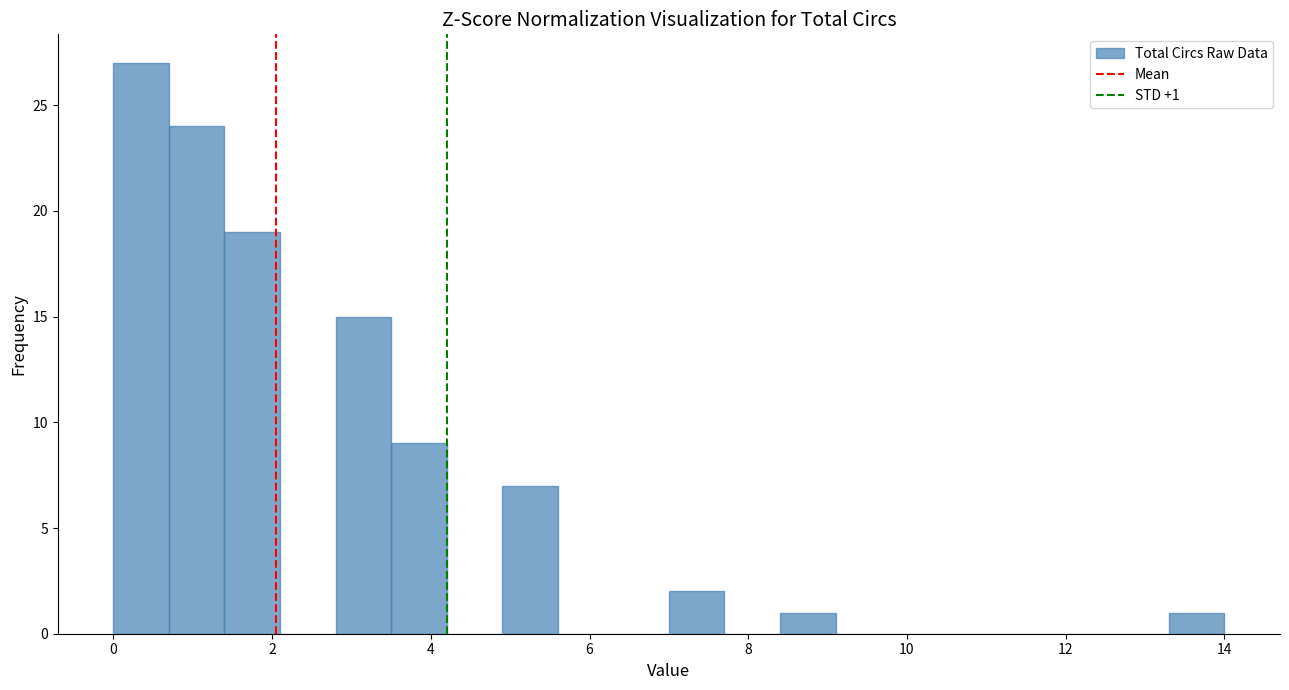

Read against the x-axis, roughly where is the centre of the tallest bar?

0.4